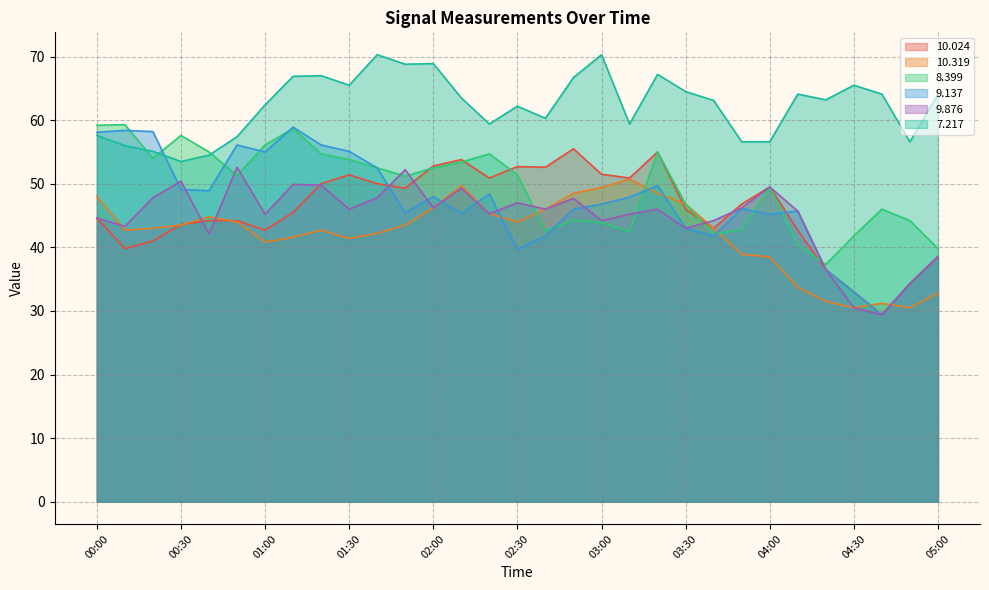

What is the difference between the second highest and minimum values in the   9.137 series?

29.0